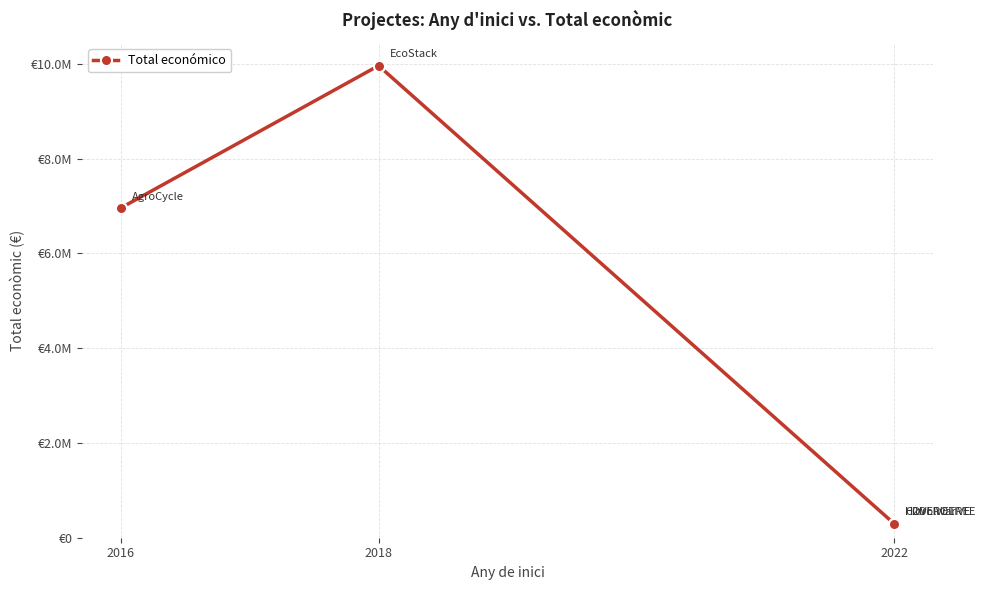

The value at 2022 is 299913. True or false?

True